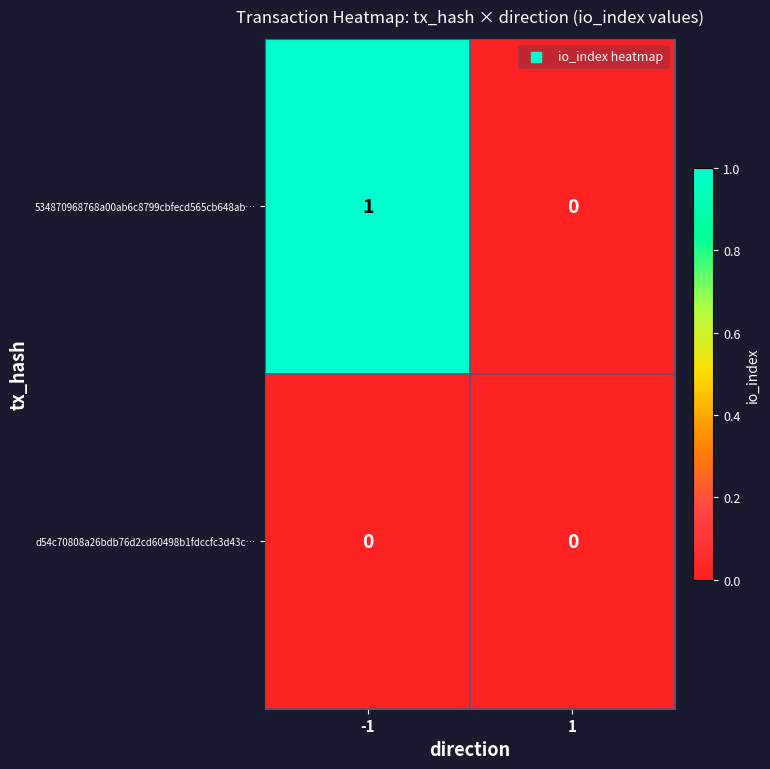

Is it true that d54c70808a26bdb76d2cd60498b1fdccfc3d43c… equals 0 at 1?

True